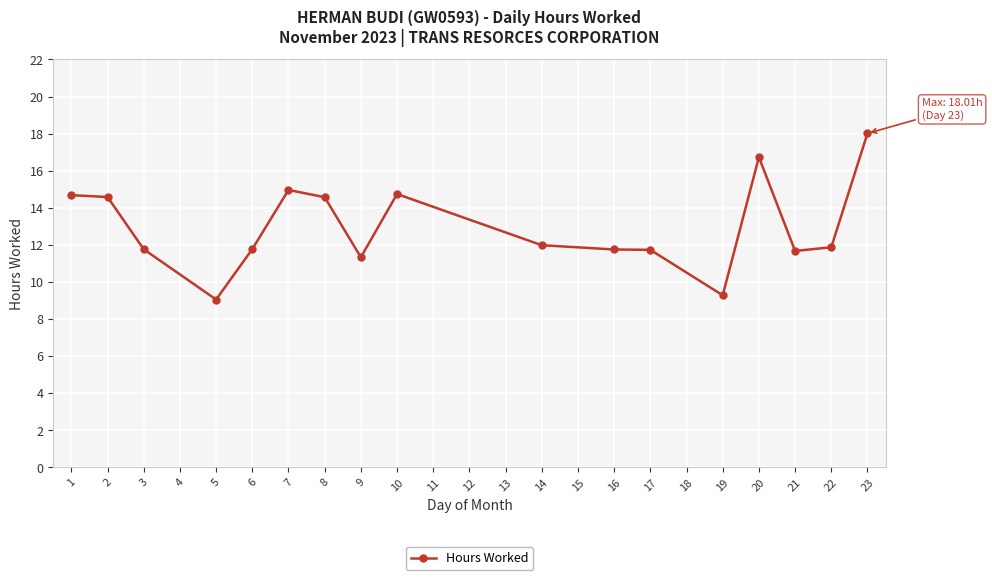

Approximately how many times larger is the value at 1 compared to 22?

1.2